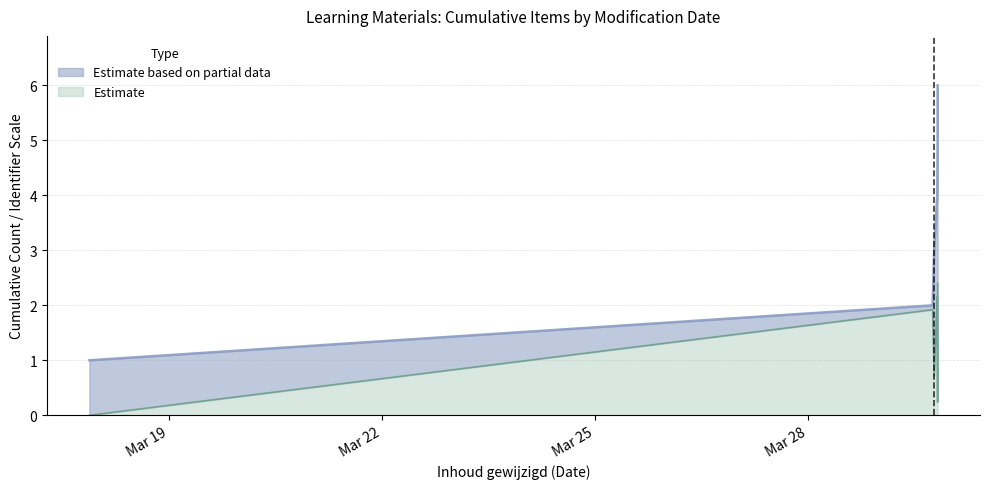

At which category does the chart reach its peak across all series?

2016-03-29 19:48:28